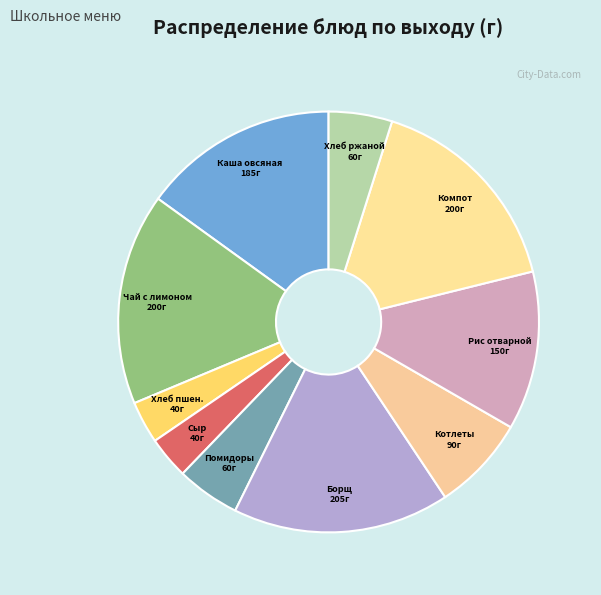

How many segments does this pie chart have?

10